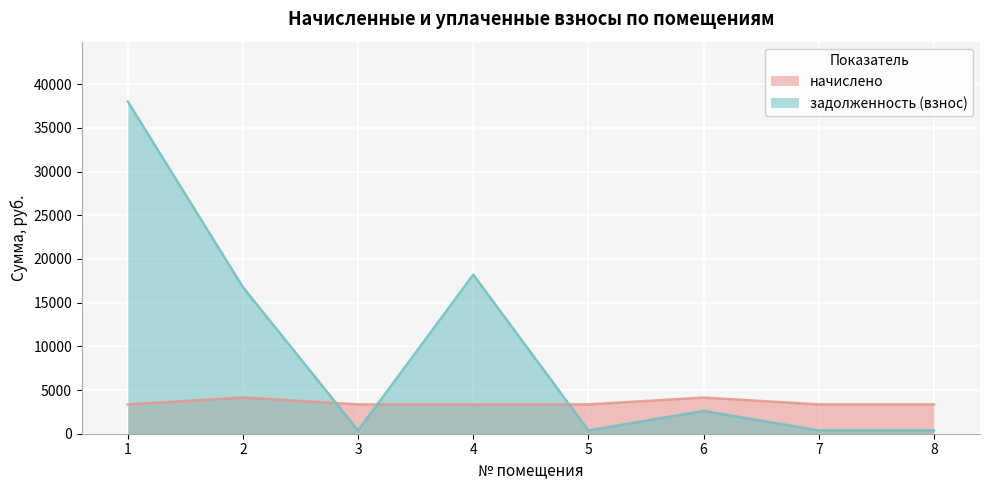

Which series has the widest spread of values?

задолженность (взнос)